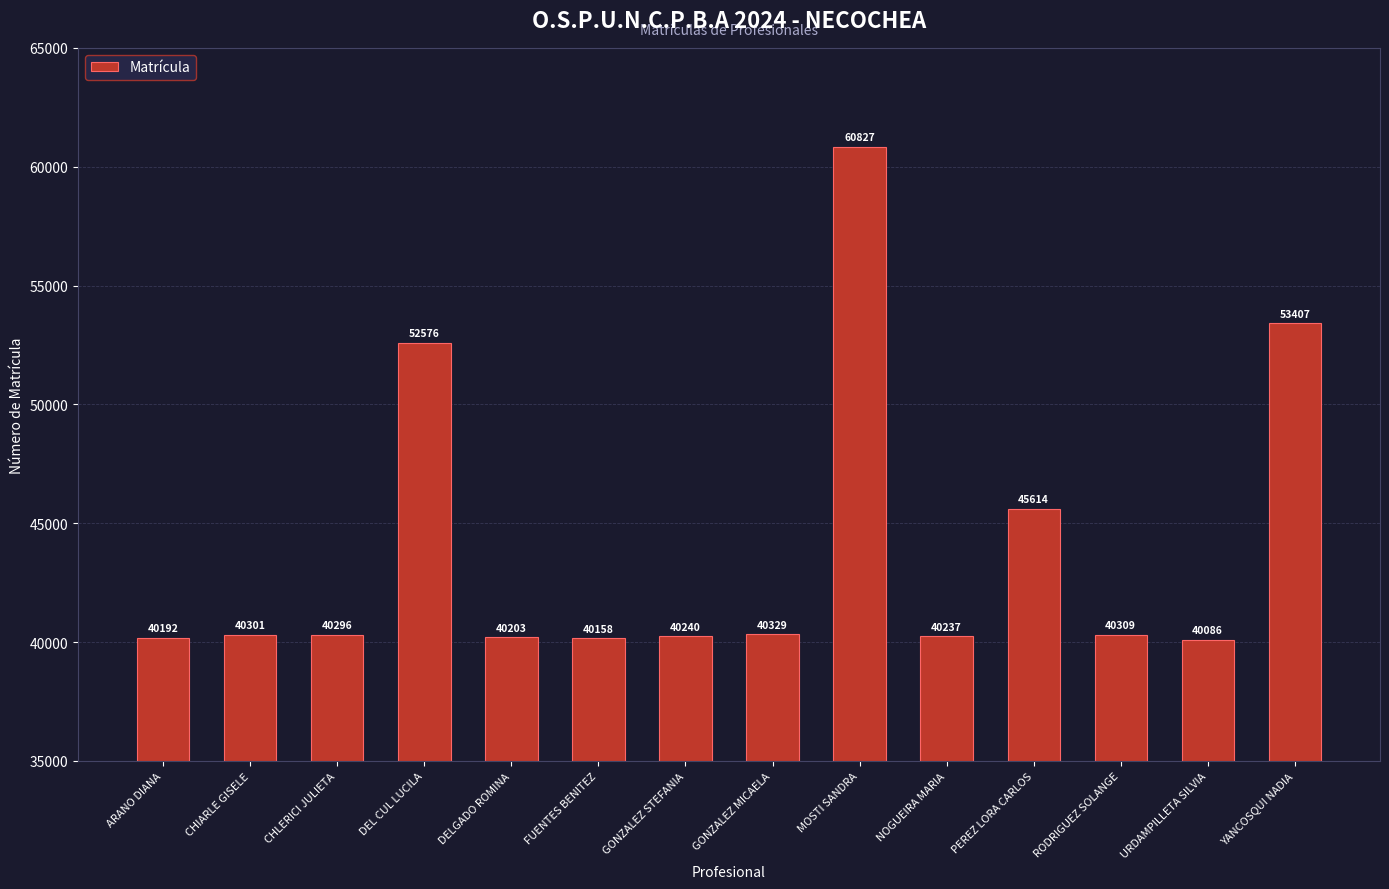

How many bars are there in total?

14